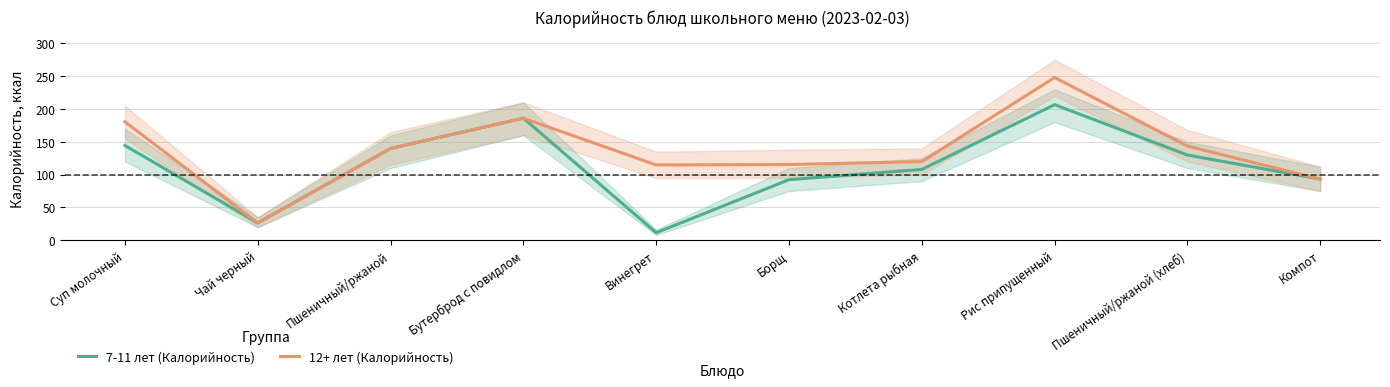

True or false: 7-11 лет (Калорийность) and 12+ лет (Калорийность) cross at least once.

False